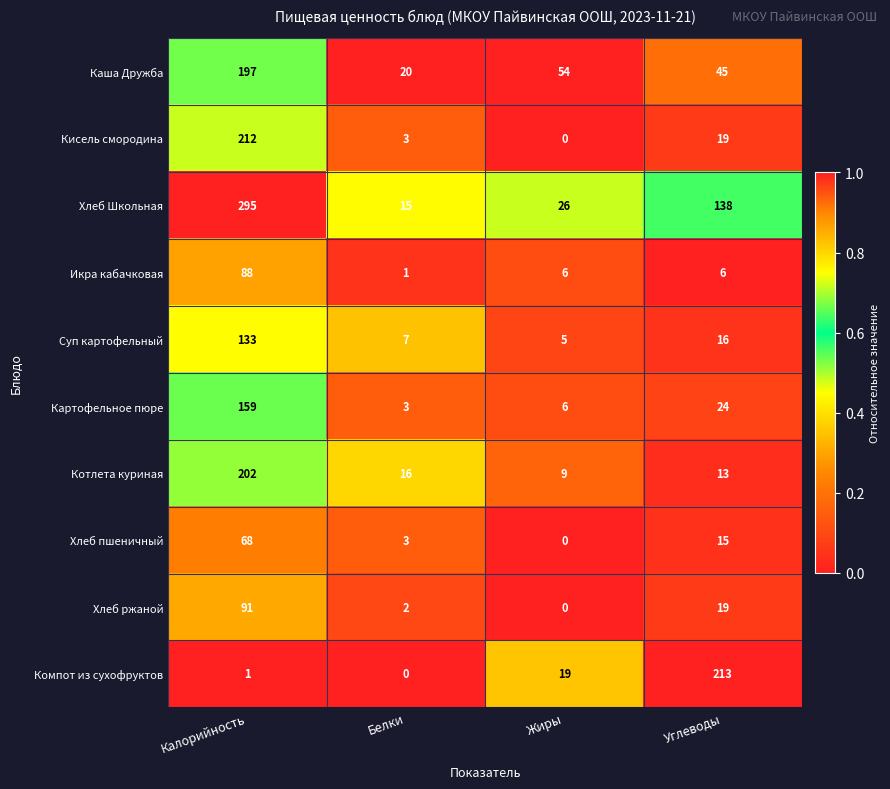

Is the value of Хлеб пшеничный at Белки greater than the value of Кисель смородина at Жиры?

Yes